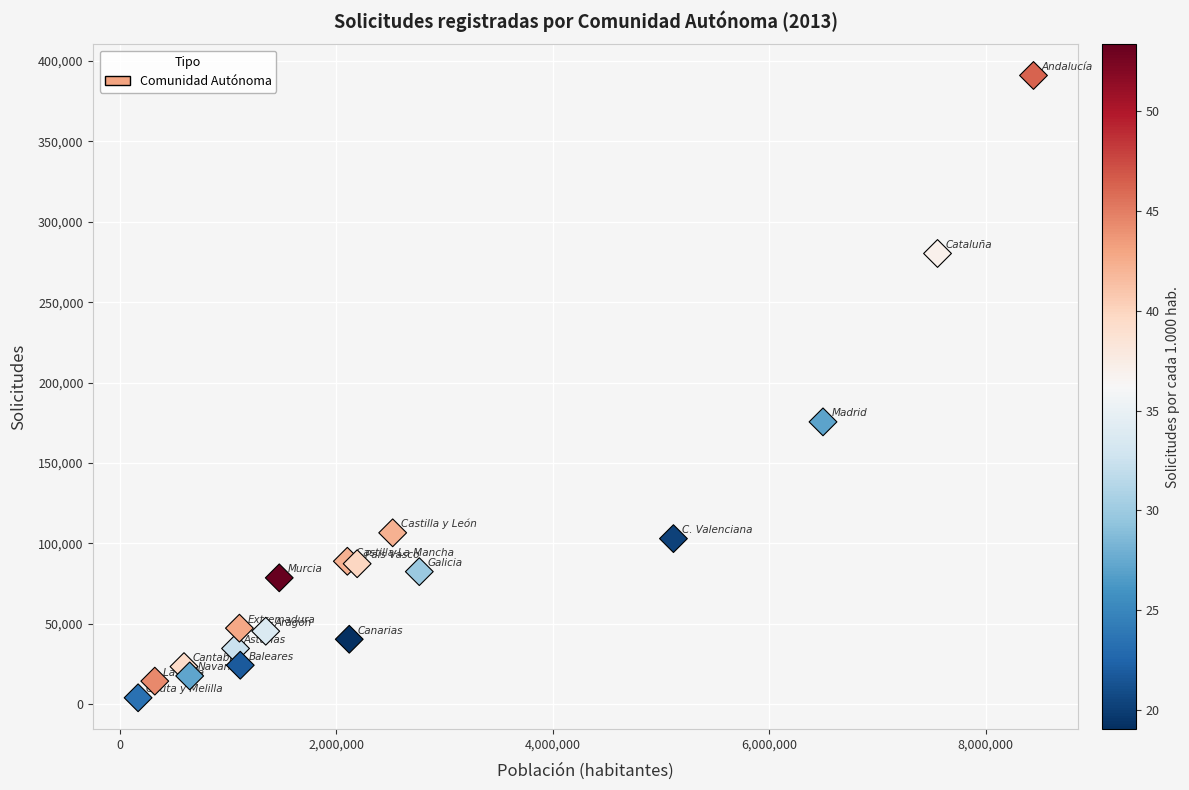

What Y value in the scatter plot is closest to 197481?

175555